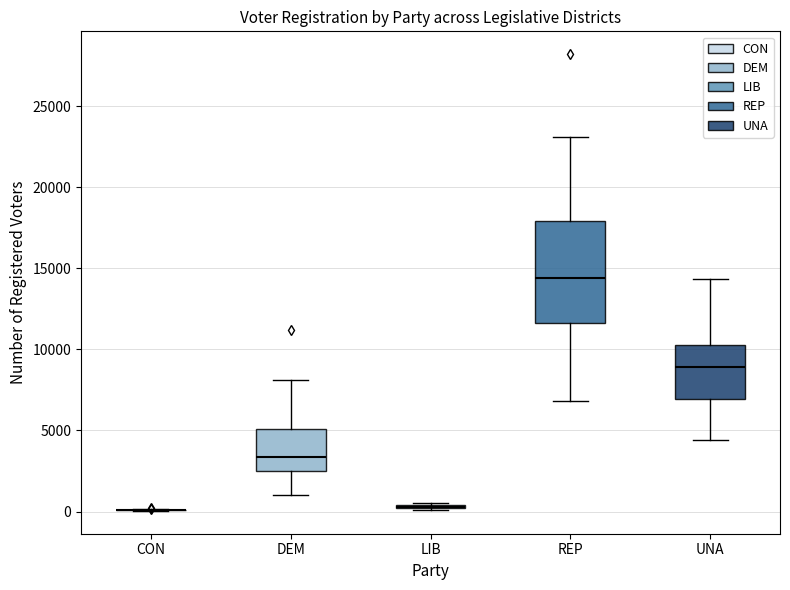

Reading left to right, transcribe this box plot: for each box, give where its median line is, the range the box spans, and where its two whiskers end, as read against the y-axis. The values are not printed on the chart, so give them approximately, as read against the axis.

CON: box collapsed to a line at 0, whiskers 0 to 0
DEM: median 3500, box 2500 to 5000, whiskers 1000 to 8000
LIB: box collapsed to a line at 500, whiskers 0 to 500
REP: median 14500, box 11500 to 18000, whiskers 7000 to 23000
UNA: median 9000, box 7000 to 10500, whiskers 4500 to 14500